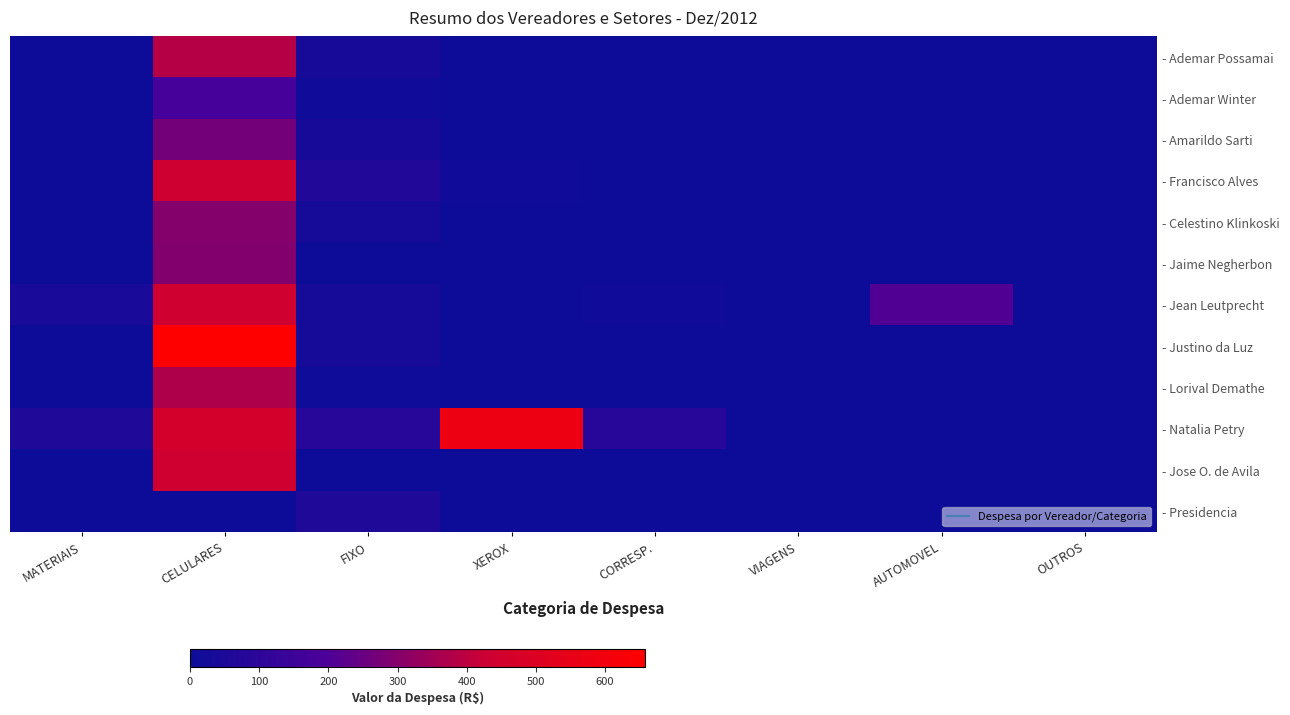

Reading right to left, transcribe all the data shown in this chart.

- Ademar Possamai: OUTROS=0.0	AUTOMOVEL=0.0	VIAGENS=0.0	CORRESP.=0.0	XEROX=1.3	FIXO=36.0	CELULARES=385.6	MATERIAIS=0.0
- Ademar Winter: OUTROS=0.0	AUTOMOVEL=0.0	VIAGENS=0.0	CORRESP.=0.0	XEROX=1.3	FIXO=16.4	CELULARES=176.8	MATERIAIS=0.0
- Amarildo Sarti: OUTROS=0.0	AUTOMOVEL=0.0	VIAGENS=0.0	CORRESP.=0.0	XEROX=1.1	FIXO=33.9	CELULARES=269.4	MATERIAIS=0.0
- Francisco Alves: OUTROS=0.0	AUTOMOVEL=0.0	VIAGENS=0.0	CORRESP.=0.0	XEROX=17.2	FIXO=66.0	CELULARES=433.5	MATERIAIS=0.0
- Celestino Klinkoski: OUTROS=0.0	AUTOMOVEL=0.0	VIAGENS=0.0	CORRESP.=0.0	XEROX=0.1	FIXO=31.3	CELULARES=298.4	MATERIAIS=0.0
- Jaime Negherbon: OUTROS=0.0	AUTOMOVEL=0.0	VIAGENS=0.0	CORRESP.=0.0	XEROX=0.0	FIXO=1.5	CELULARES=295.3	MATERIAIS=0.0
- Jean Leutprecht: OUTROS=0.0	AUTOMOVEL=207.0	VIAGENS=0.0	CORRESP.=10.8	XEROX=2.4	FIXO=32.8	CELULARES=439.9	MATERIAIS=38.8
- Justino da Luz: OUTROS=0.0	AUTOMOVEL=0.0	VIAGENS=0.0	CORRESP.=0.0	XEROX=0.0	FIXO=31.8	CELULARES=657.8	MATERIAIS=0.0
- Lorival Demathe: OUTROS=0.0	AUTOMOVEL=0.0	VIAGENS=0.0	CORRESP.=0.0	XEROX=2.0	FIXO=6.3	CELULARES=373.1	MATERIAIS=0.0
- Natalia Petry: OUTROS=0.0	AUTOMOVEL=0.0	VIAGENS=0.0	CORRESP.=81.6	XEROX=574.4	FIXO=83.6	CELULARES=459.4	MATERIAIS=56.5
- Jose O. de Avila: OUTROS=0.0	AUTOMOVEL=0.0	VIAGENS=0.0	CORRESP.=0.0	XEROX=0.0	FIXO=3.4	CELULARES=440.2	MATERIAIS=0.0
- Presidencia: OUTROS=0.0	AUTOMOVEL=0.0	VIAGENS=0.0	CORRESP.=0.0	XEROX=0.0	FIXO=55.8	CELULARES=0.0	MATERIAIS=0.0